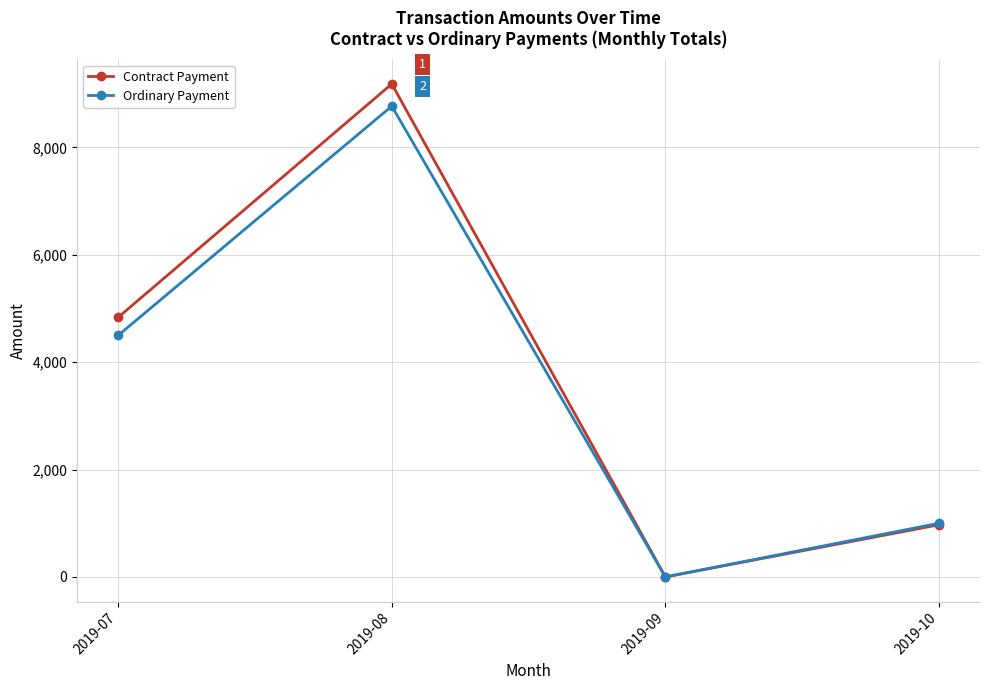

What is the difference between the maximum and minimum values in the Ordinary Payment series?

8770.0